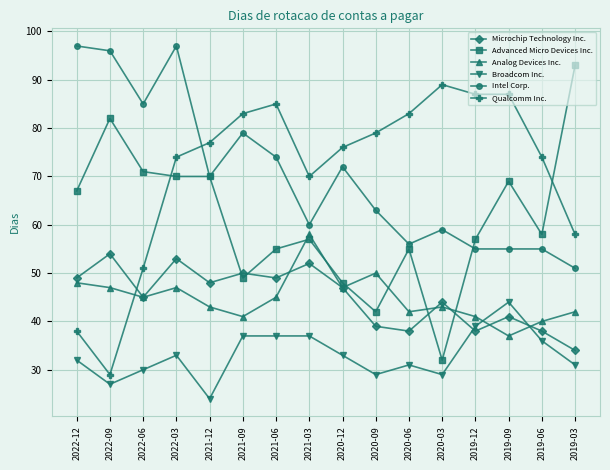

The Analog Devices Inc. series shows 62 at 2021-12. True or false?

False